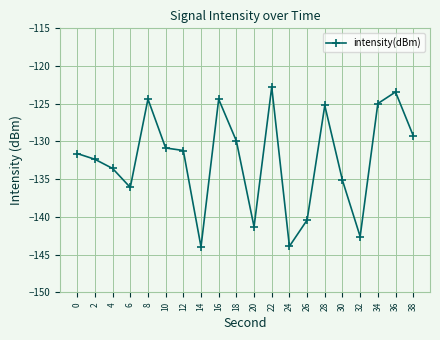

Is it true that the value at 22 is -75.7?

False